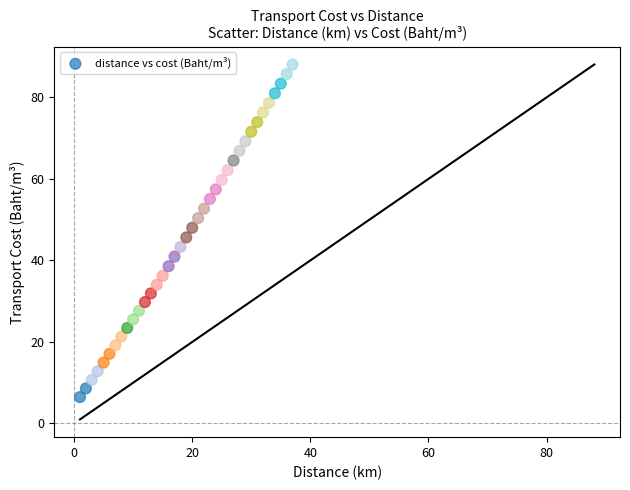

What is the range of X values (max minus min)?

36.0